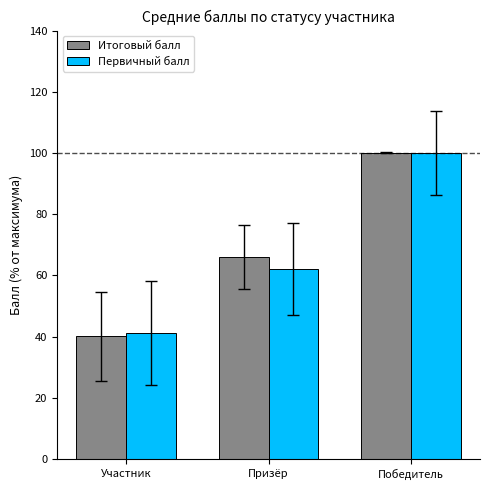

Which category has the highest value in the Первичный балл series?

Победитель